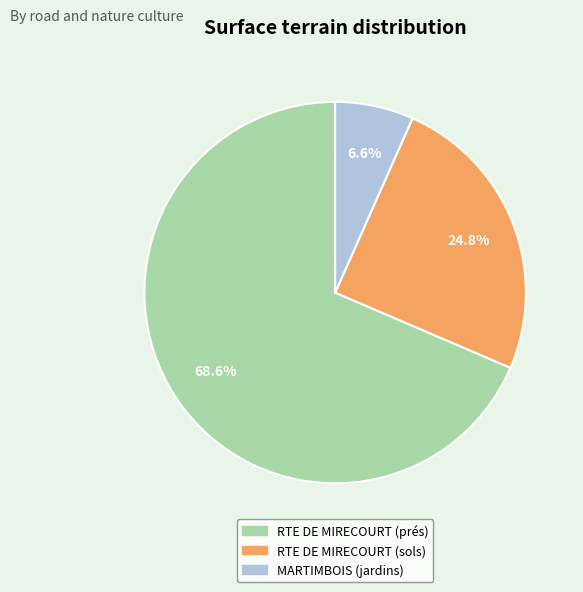

What percentage is NOT represented by RTE DE MIRECOURT (prés)?

31.4%